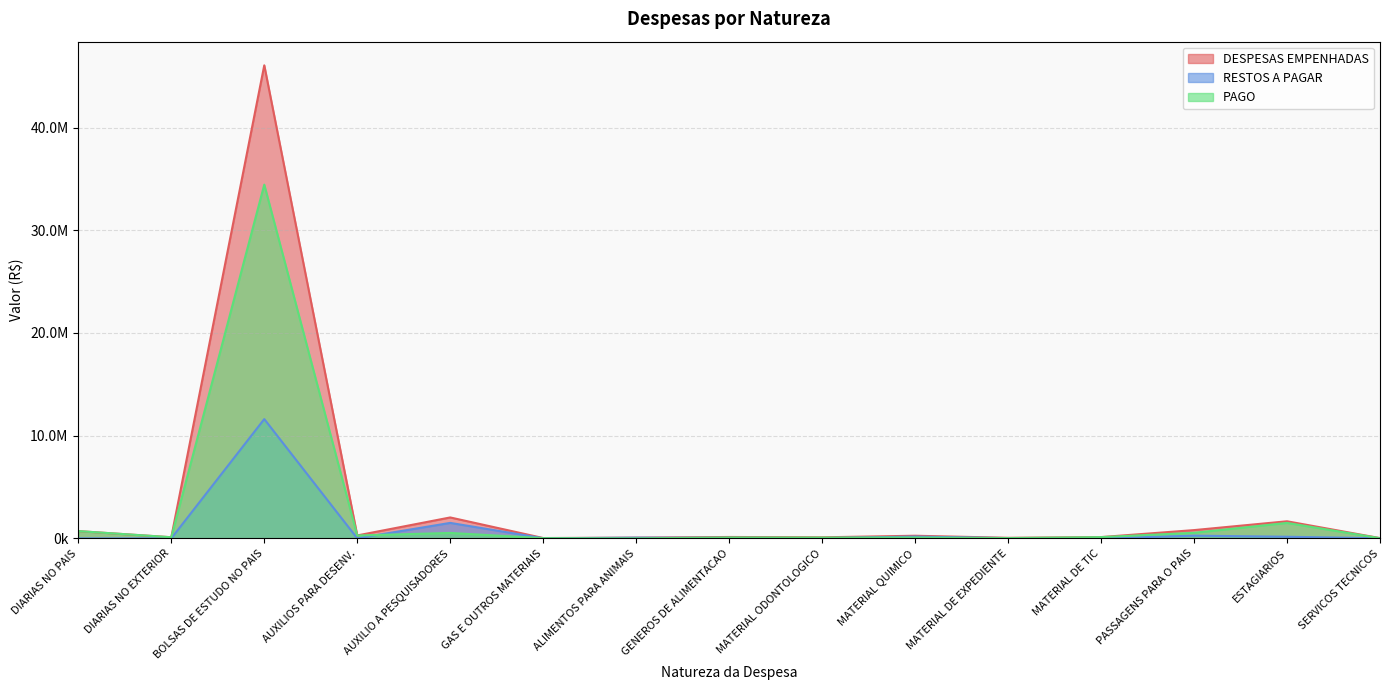

Which series has the largest total across all categories?

DESPESAS EMPENHADAS